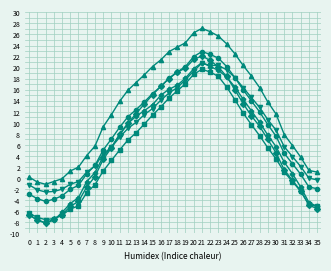

What is the smallest value displayed?

-8.1